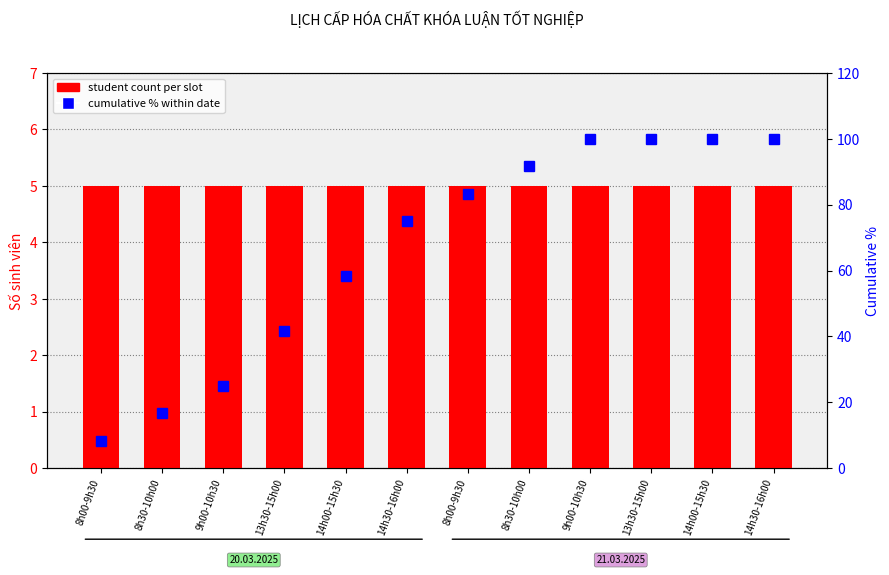

At how many categories does at least one series exceed 24?

10